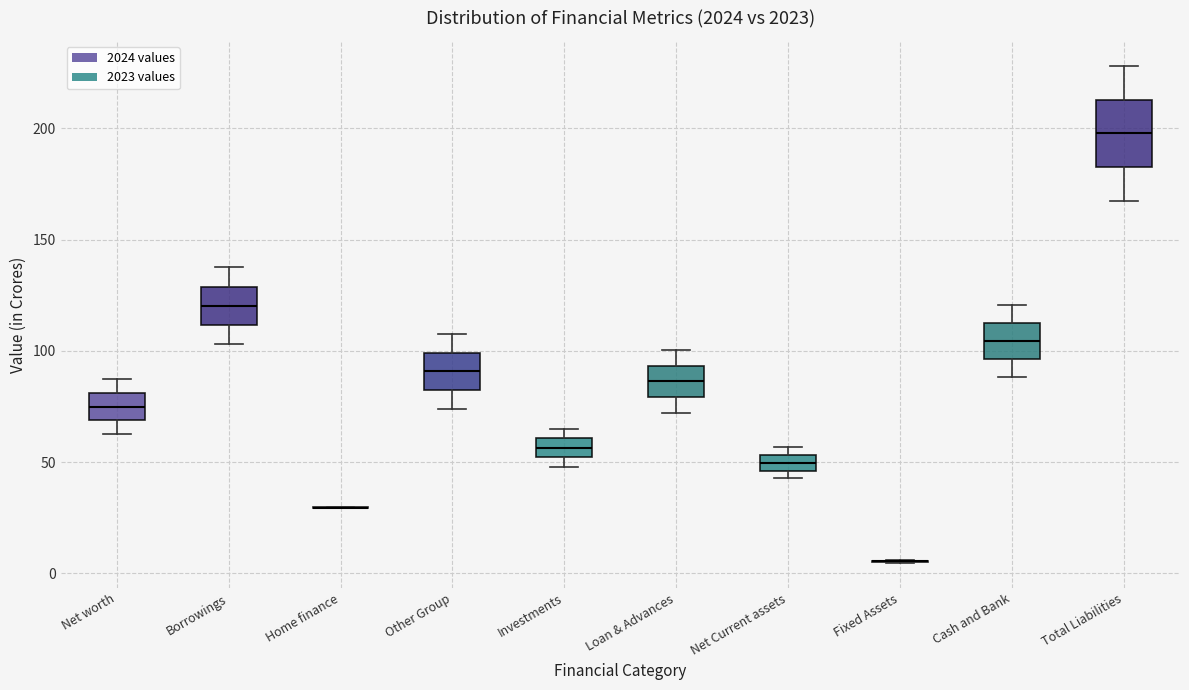

Where does the lower whisker of the box for Other Group end on the y-axis? The values are not printed on the chart, so give them approximately, as read against the axis.

75